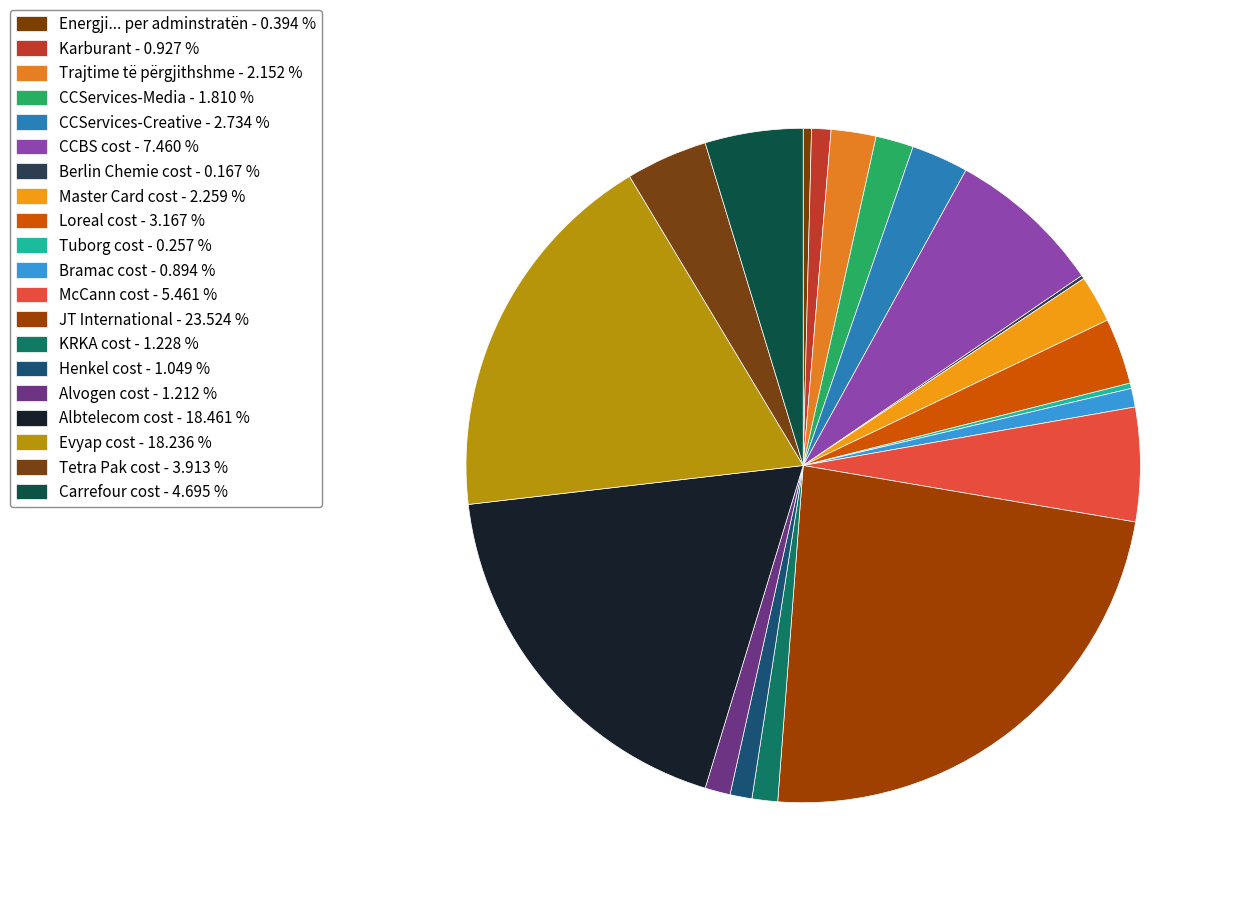

To the nearest percent, what is the combined percentage of Bramac cost and Trajtime të përgjithshme?

3%